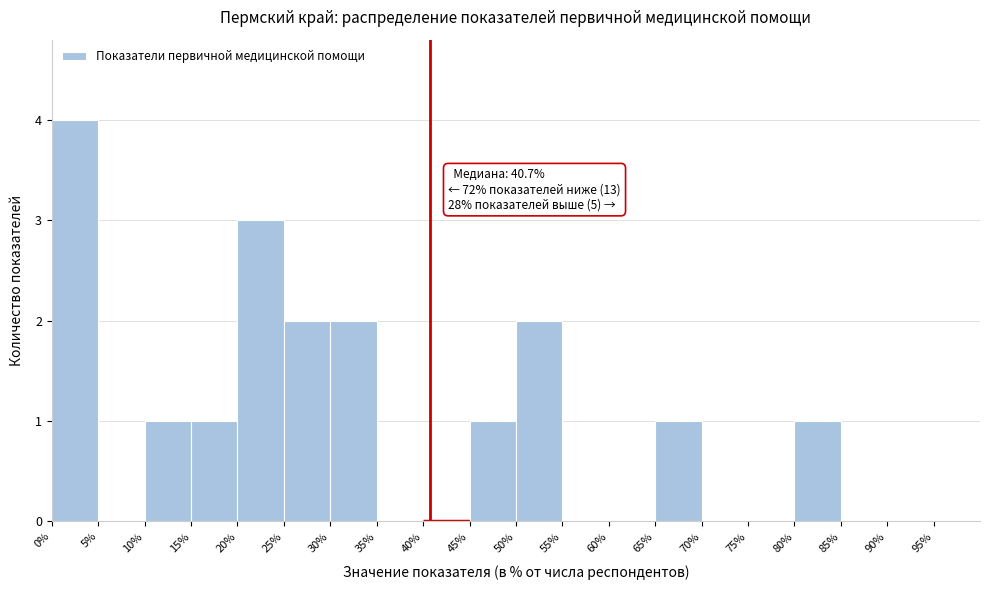

Which range on the x-axis has the tallest bar?

0 to 5